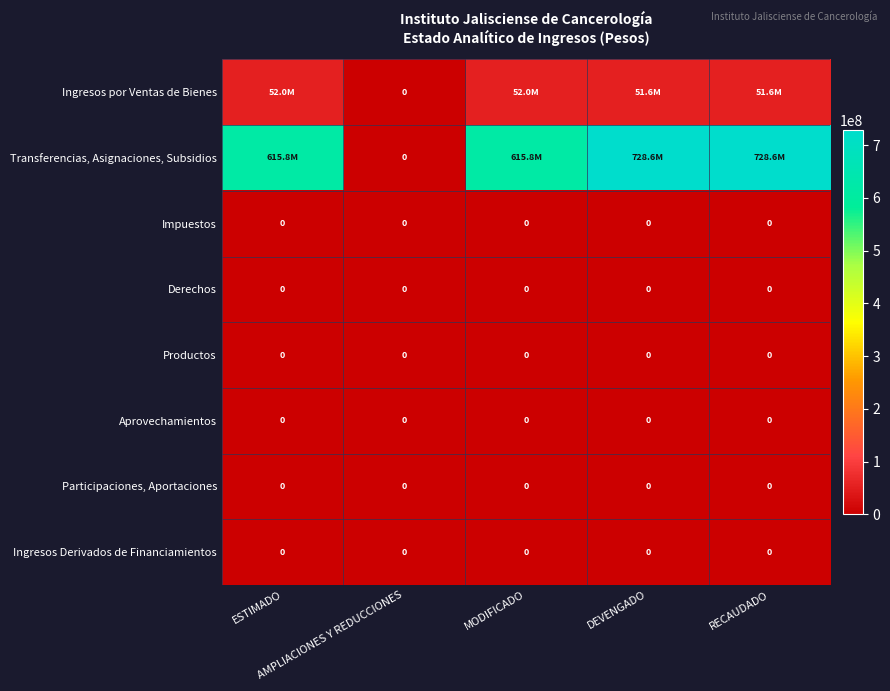

The value of Ingresos por Ventas de Bienes at RECAUDADO is 51598115.0. True or false?

True